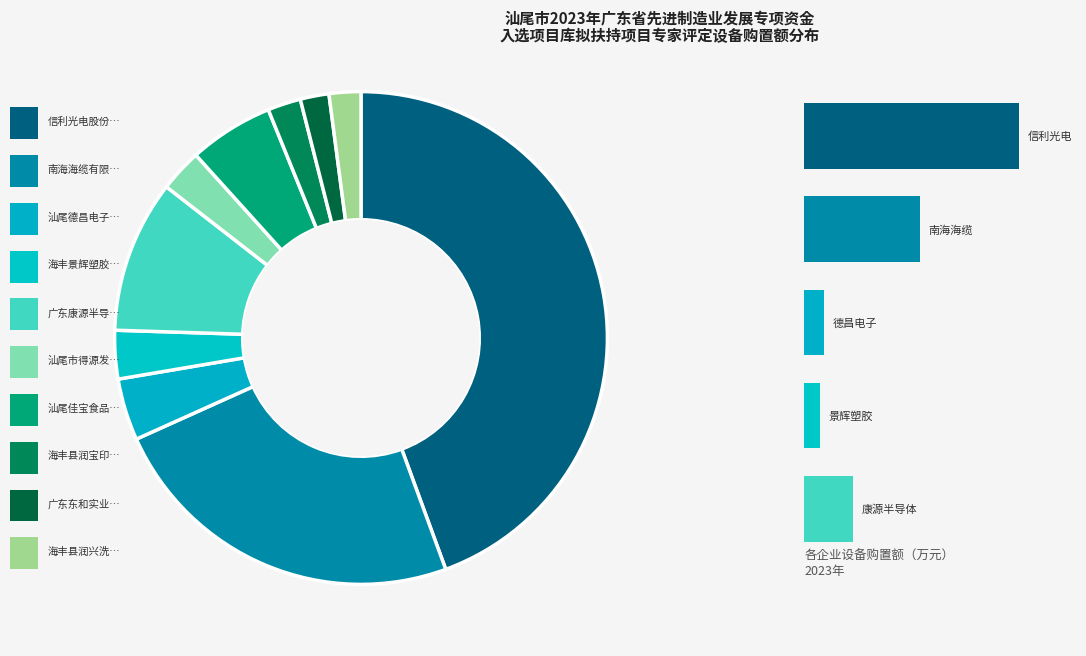

Is there a majority slice in this chart?

No